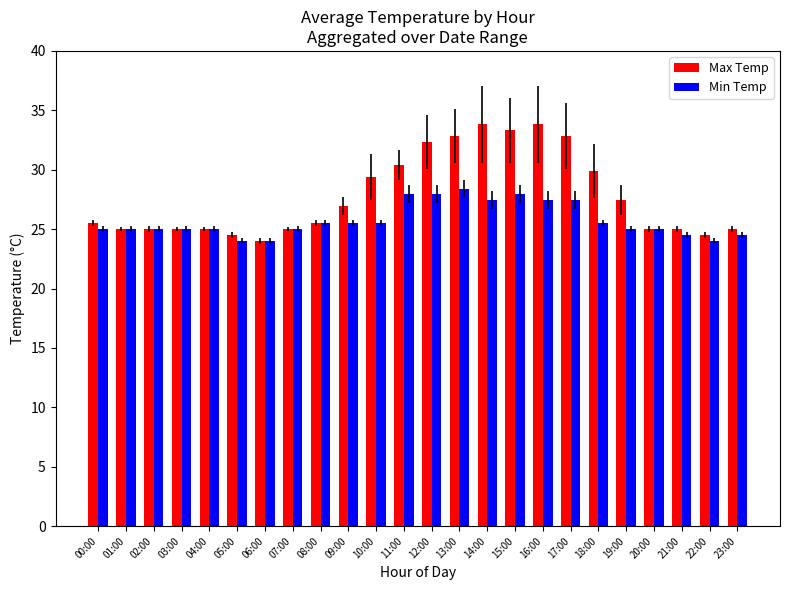

What is the minimum value shown in the chart?

24.0